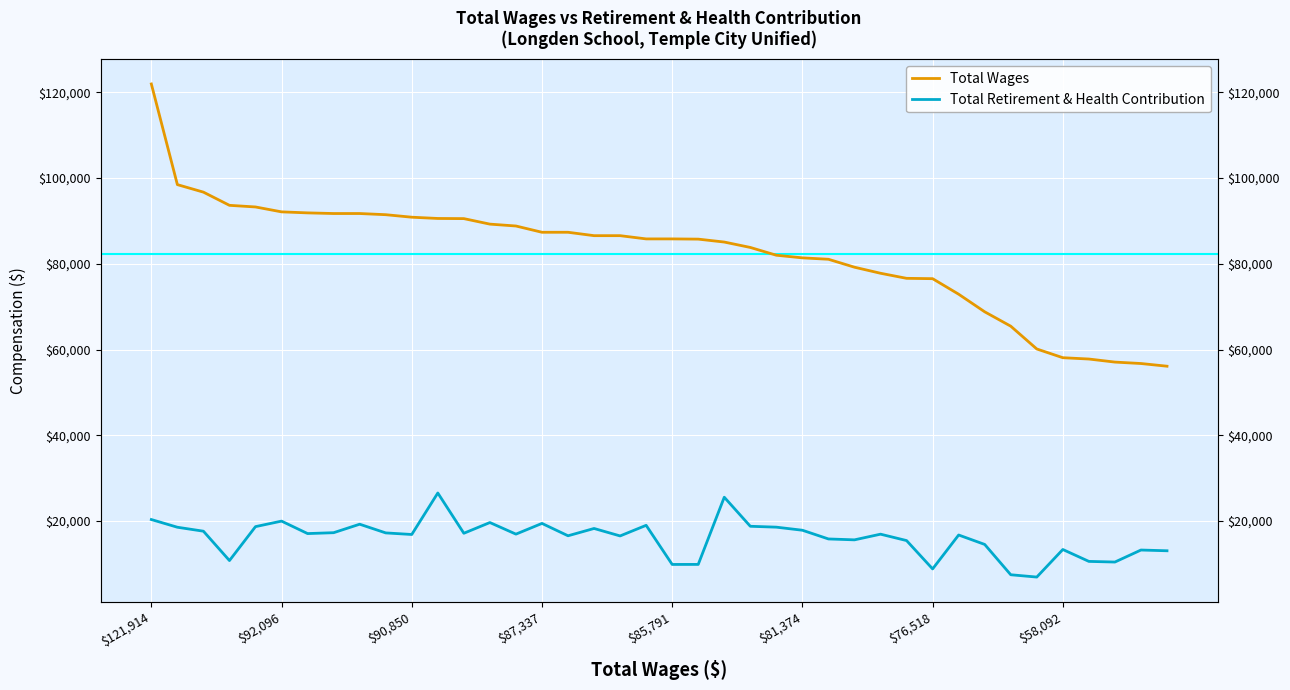

What is the difference between the Total Retirement & Health Contribution values at 23 and 18?

2251